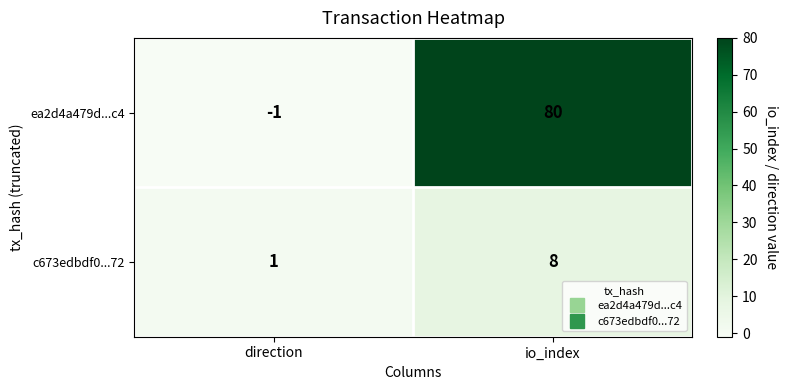

Rank the series by their average value, from lowest to highest.

c673edbdf0...72, ea2d4a479d...c4